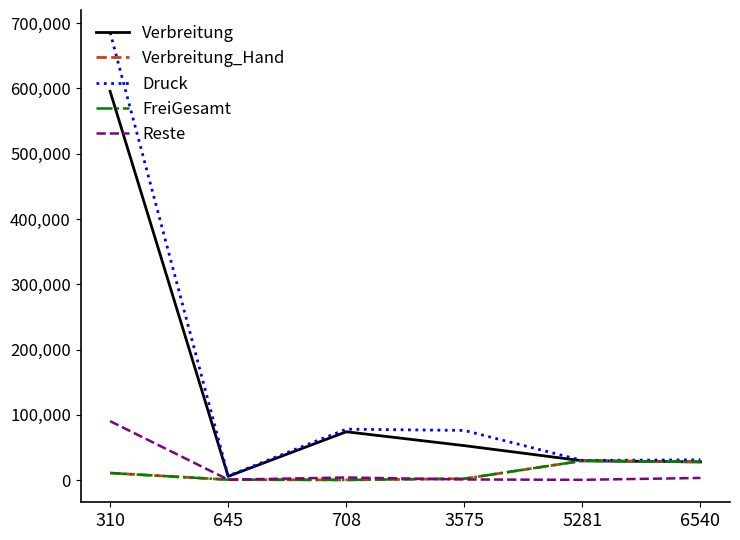

Does the chart have visible grid lines?

No